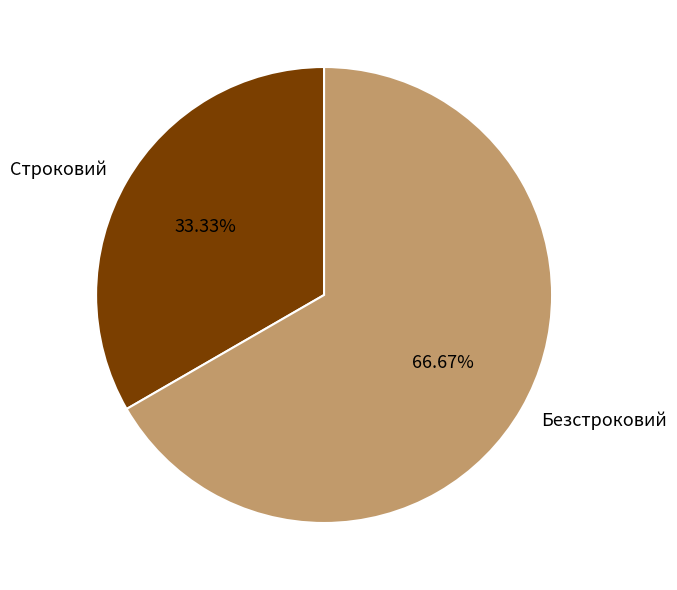

How many slices are in this pie chart?

2